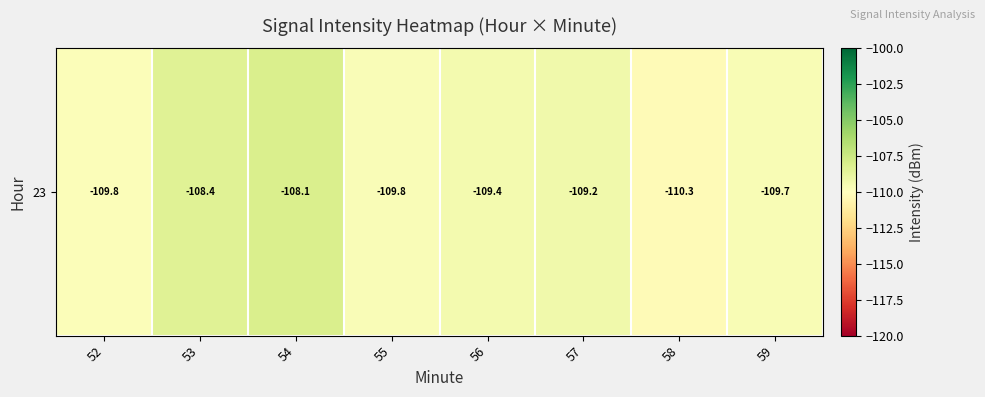

Between 52 and 58, which is larger?

52